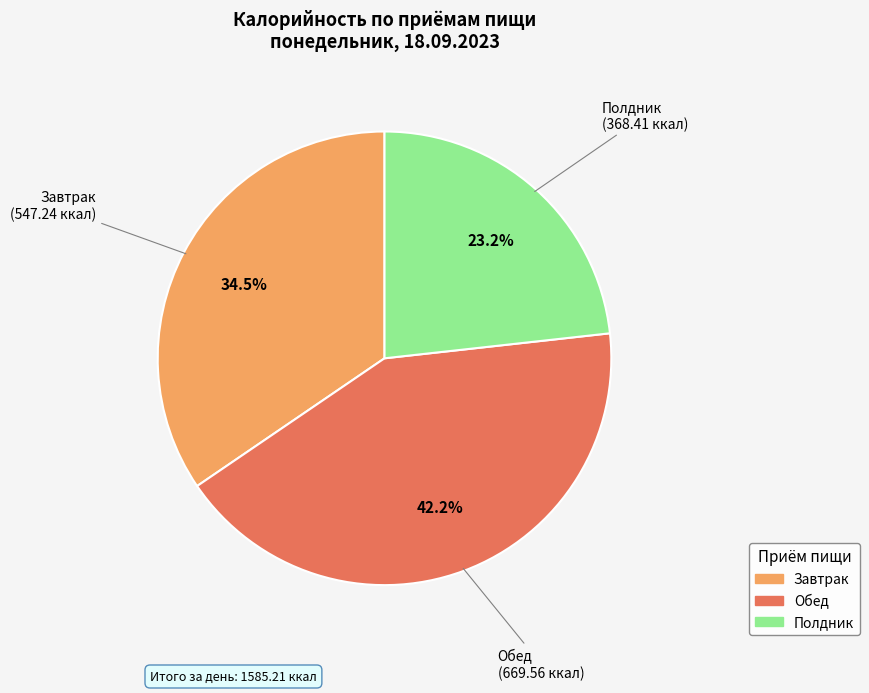

What is the total percentage of Полдник and Обед?

65.5%